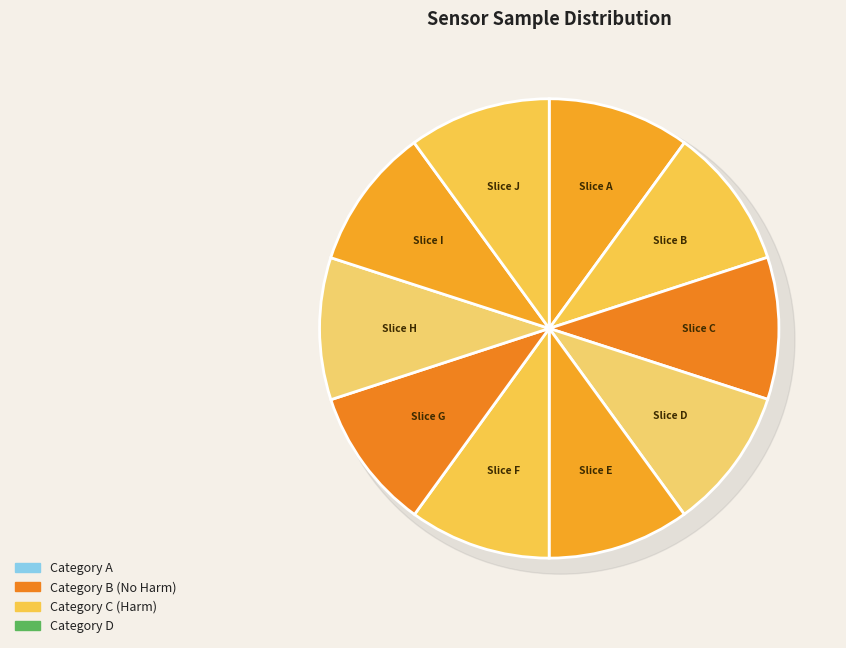

Does 29 represent more than half of the total?

No